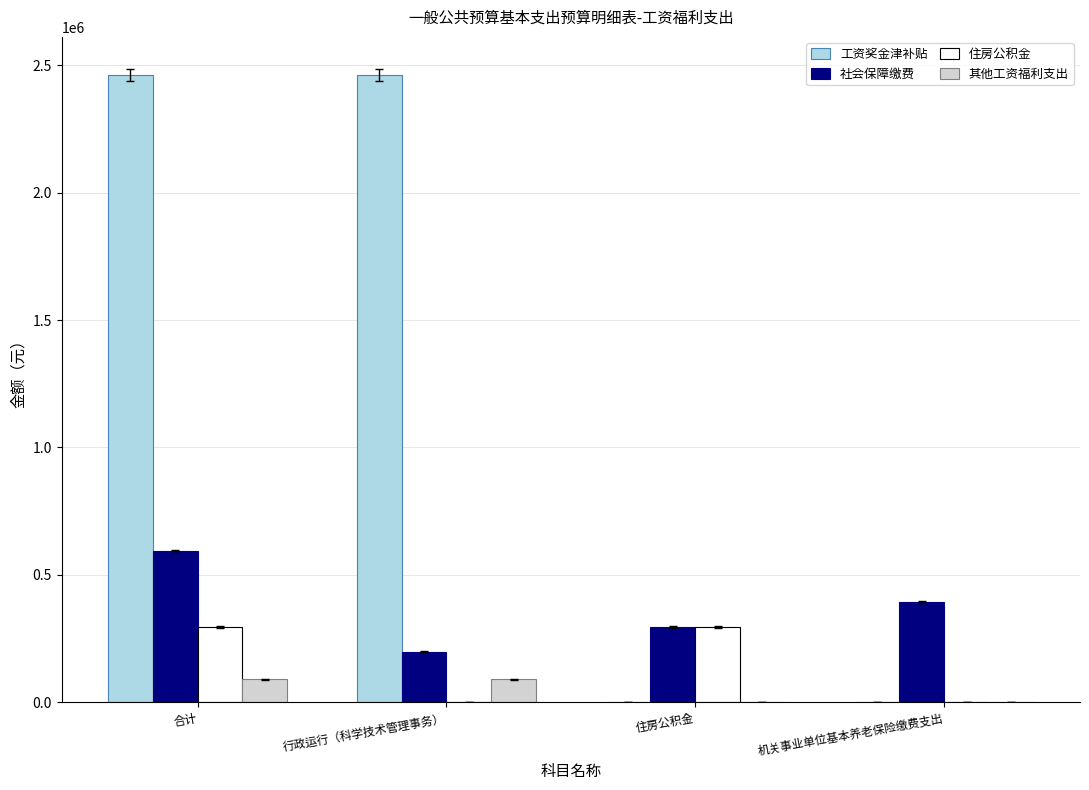

Reading left to right, transcribe all the data shown in this chart.

工资奖金津补贴: 合计=2462075.0	行政运行（科学技术管理事务）=2462075.0	住房公积金=0.0	机关事业单位基本养老保险缴费支出=0.0
社会保障缴费: 合计=592099.0	行政运行（科学技术管理事务）=198167.0	住房公积金=295449.0	机关事业单位基本养老保险缴费支出=393932.0
住房公积金: 合计=295449.0	行政运行（科学技术管理事务）=0.0	住房公积金=295449.0	机关事业单位基本养老保险缴费支出=0.0
其他工资福利支出: 合计=89982.0	行政运行（科学技术管理事务）=89982.0	住房公积金=0.0	机关事业单位基本养老保险缴费支出=0.0